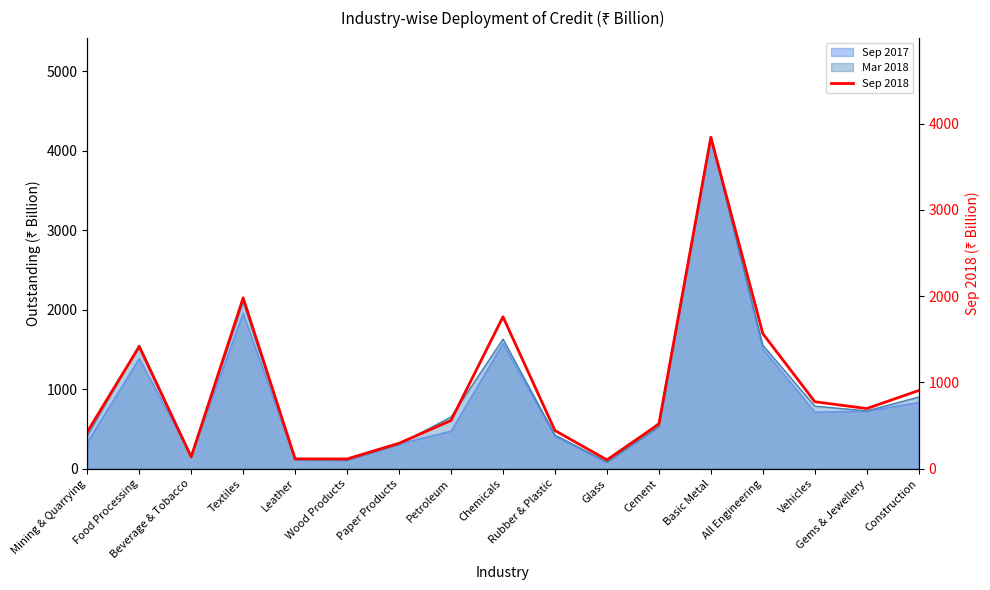

What is the sum of the values at Glass and Leather?

216